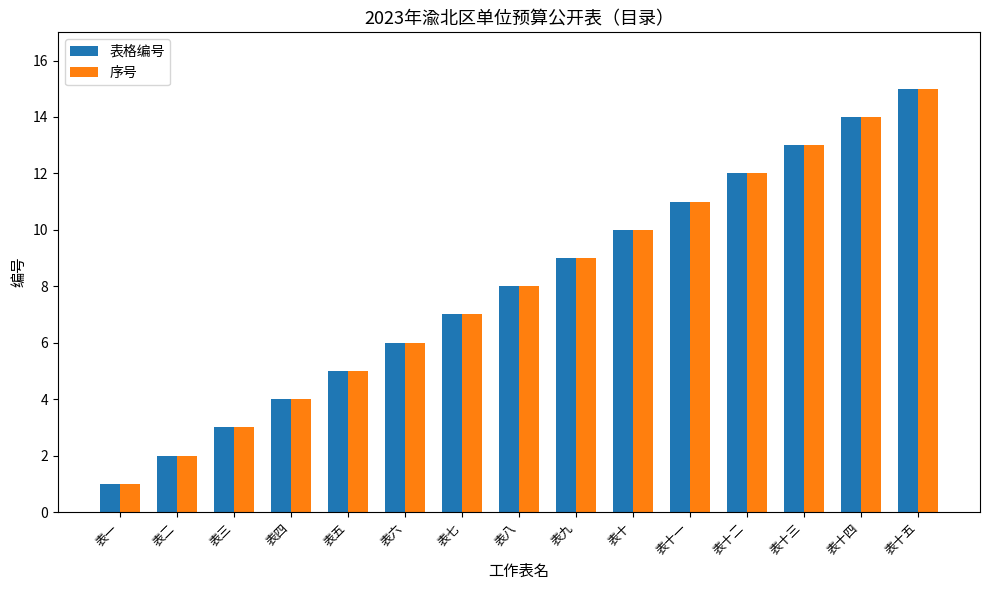

At which category is the sum across all series the highest?

表十五